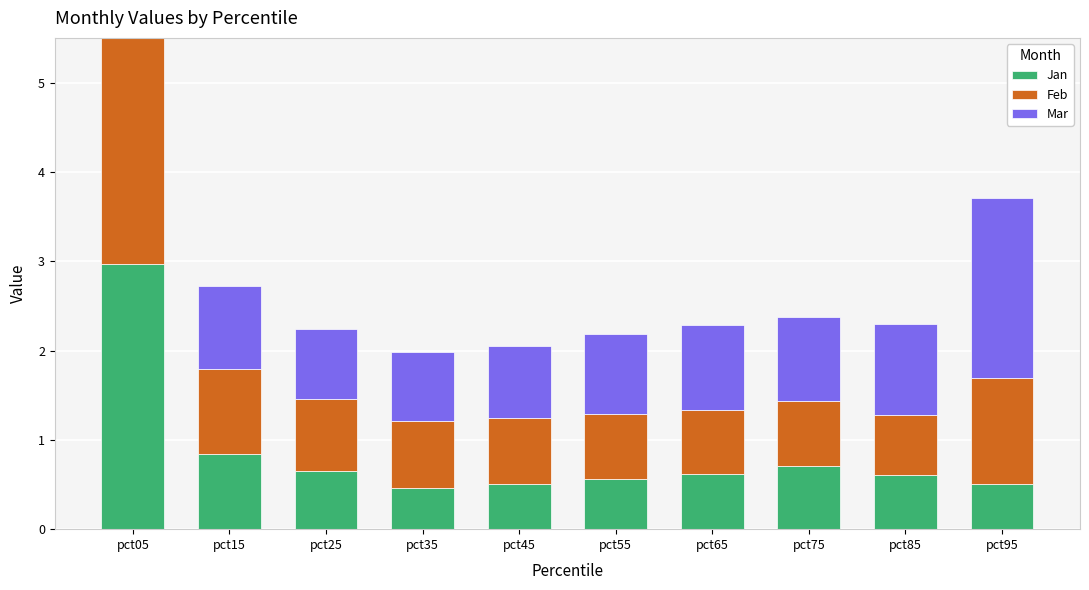

Which series has the widest spread of values?

Jan